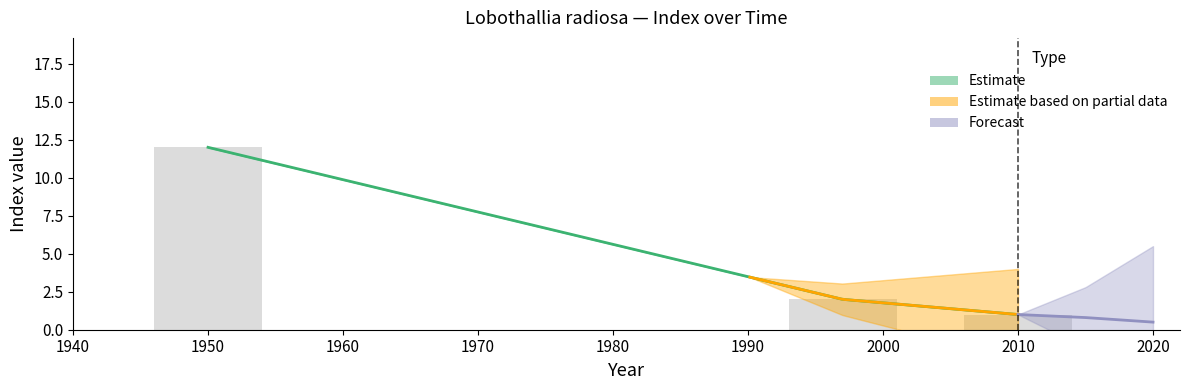

What is the greatest value displayed?

12